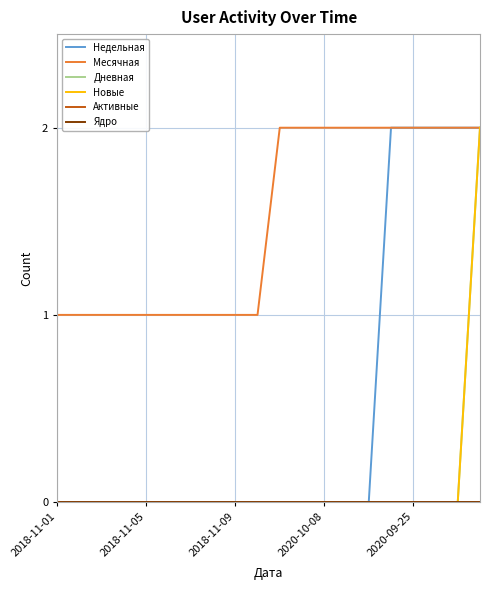

True or false: Ядро and Недельная cross at least once.

False